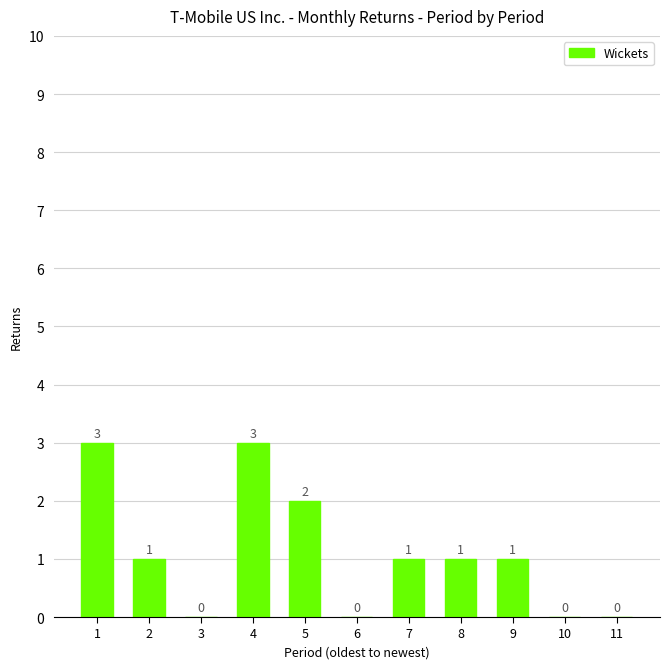

At which label does the data first exceed 1?

1